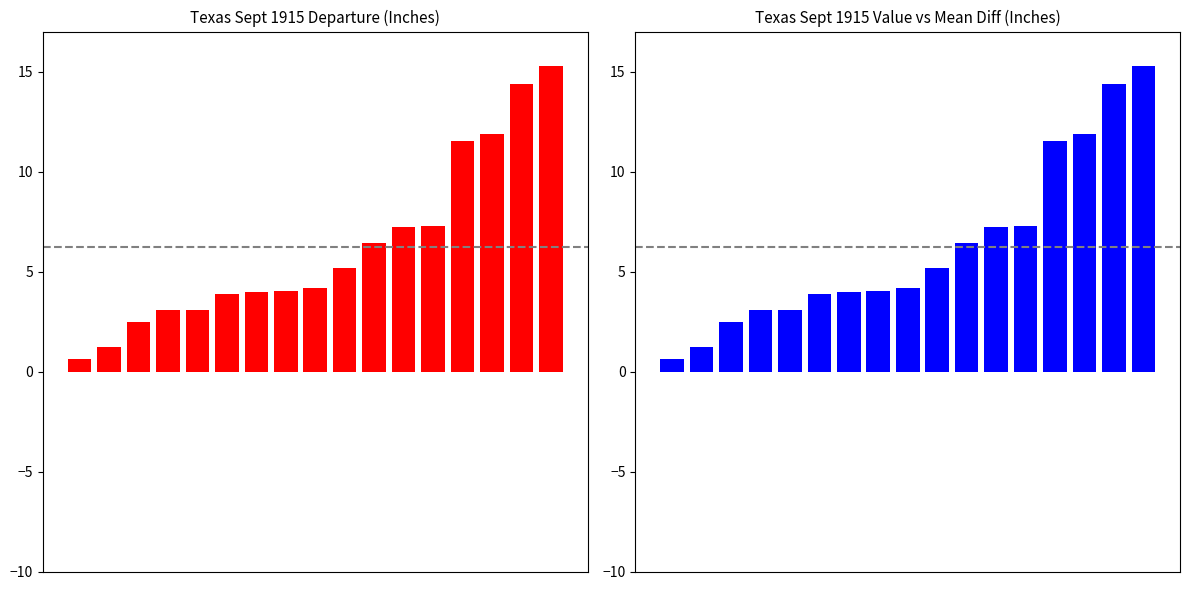

Reading left to right, list all the values displayed in this chart.

Departure: 0=0.6	1=1.2	2=2.5	3=3.1	4=3.1	5=3.9	6=4.0	7=4.0	8=4.2	9=5.2	10=6.4	11=7.2	12=7.3	13=11.6	14=11.9	15=14.4	16=15.3
Value - Mean: 0=0.6	1=1.2	2=2.5	3=3.1	4=3.1	5=3.9	6=4.0	7=4.0	8=4.2	9=5.2	10=6.4	11=7.2	12=7.3	13=11.5	14=11.9	15=14.4	16=15.3